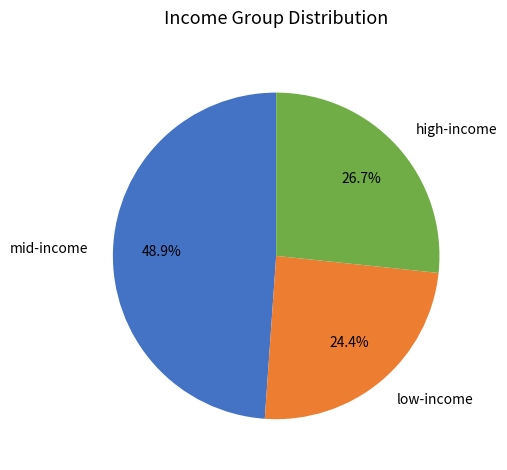

Does low-income account for over 50% of the chart?

No